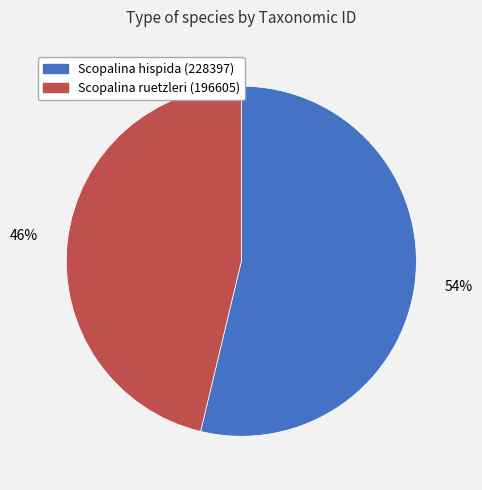

Which has a higher value, Scopalina ruetzleri (196605) or Scopalina hispida (228397)?

Scopalina hispida (228397)